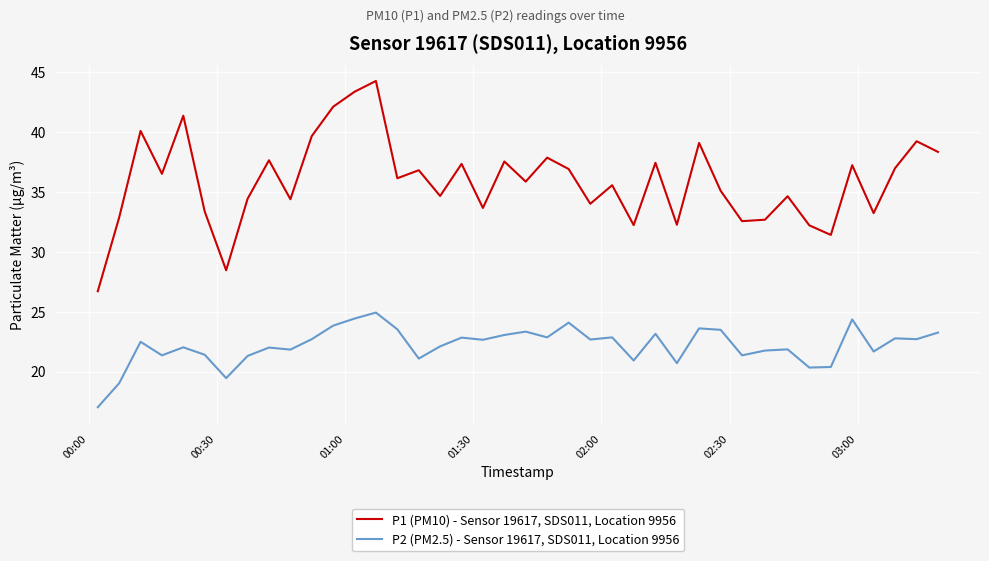

List the series in order of their peak value, highest first.

P1 (PM10) - Sensor 19617, SDS011, Location 9956, P2 (PM2.5) - Sensor 19617, SDS011, Location 9956